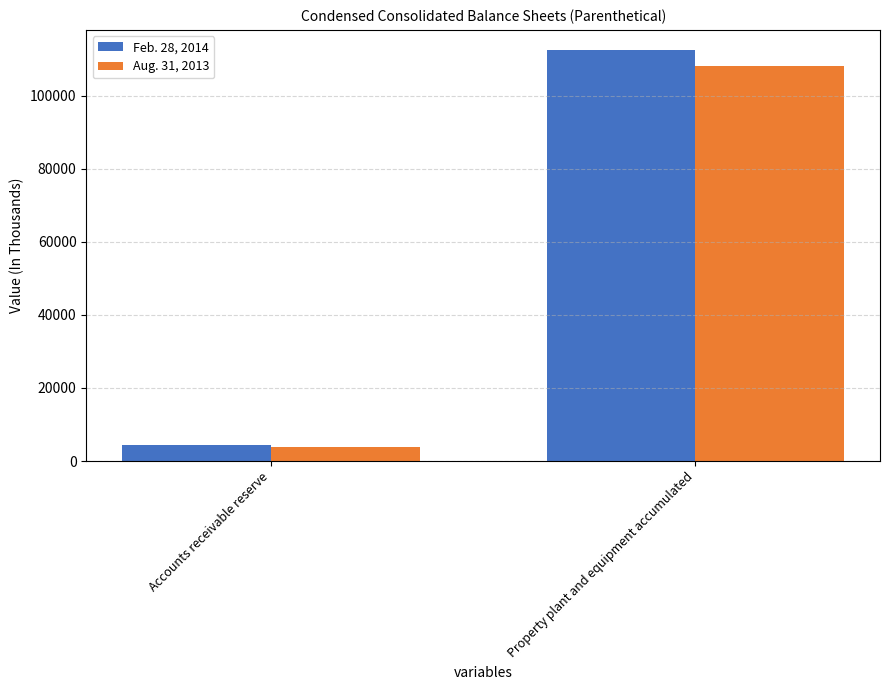

How many data points does each series have?

2